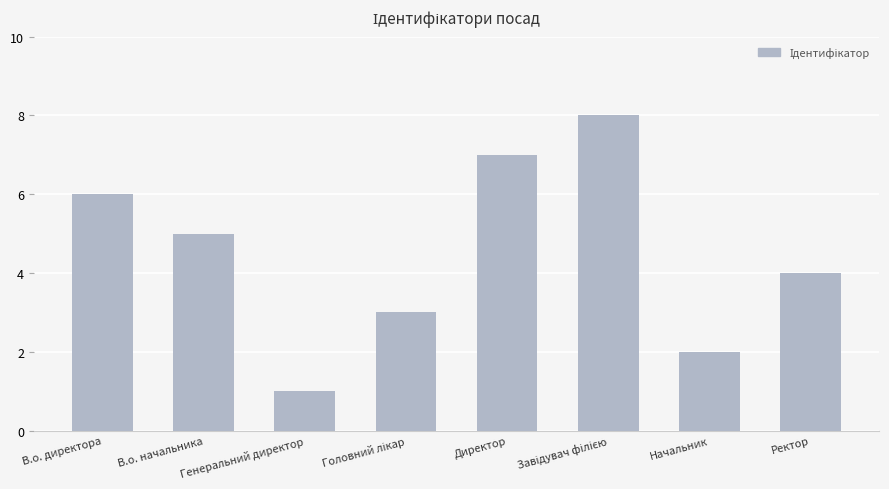

What is the label of the 6th bar from the right?

Генеральний директор